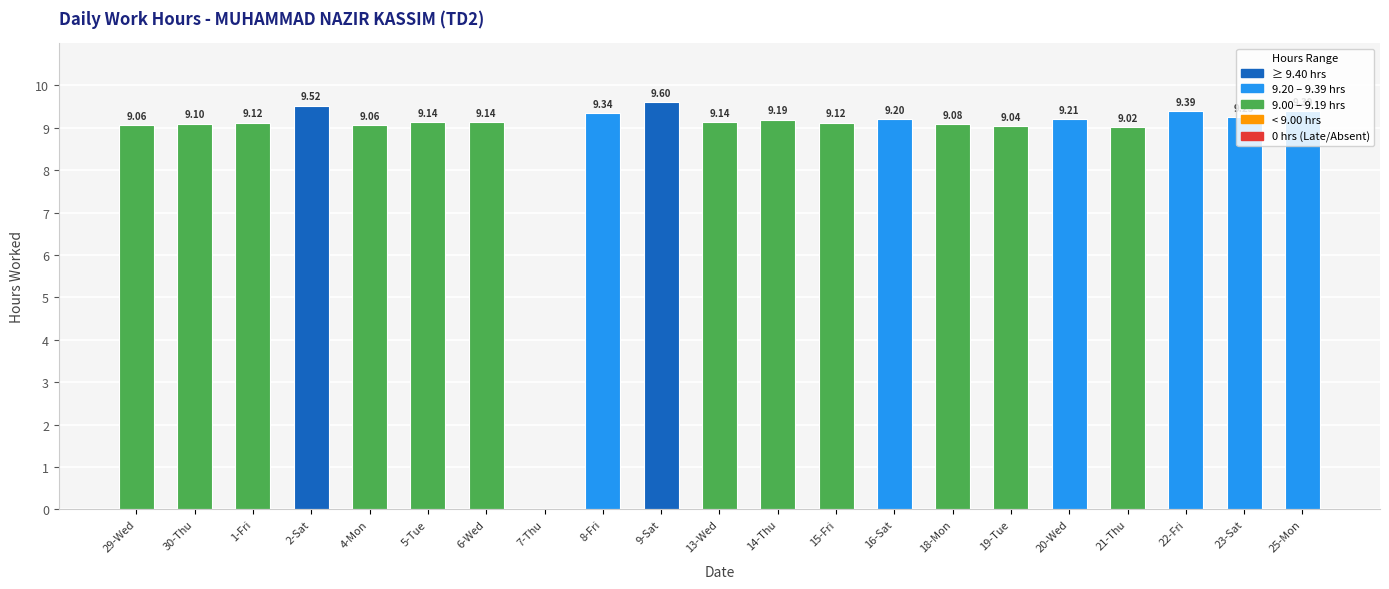

Between 23-Sat and 9-Sat, which is larger?

9-Sat